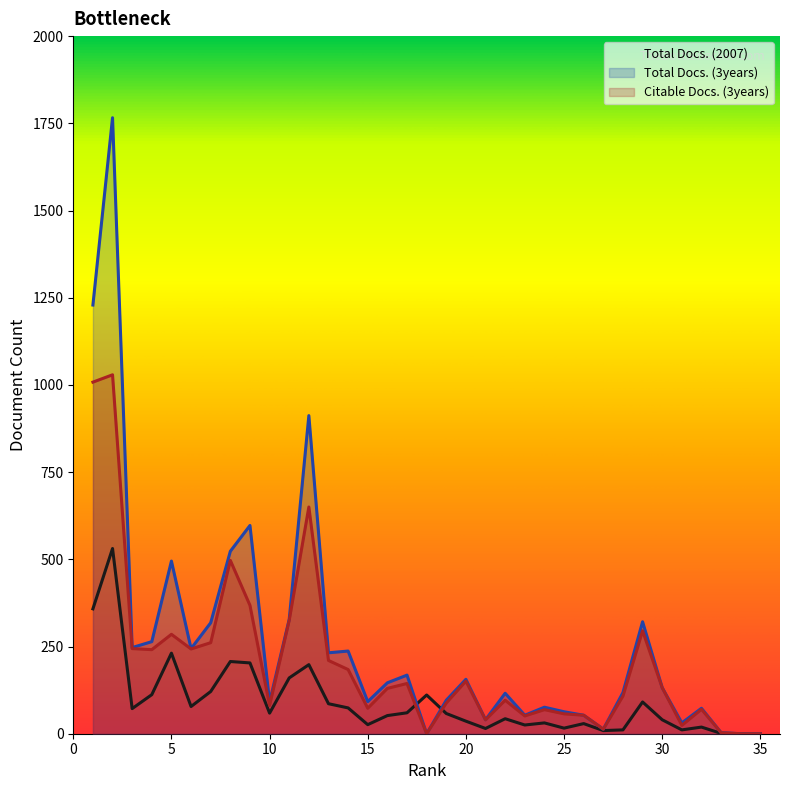

Which series has the largest range (max minus min)?

Total Docs. (3years)